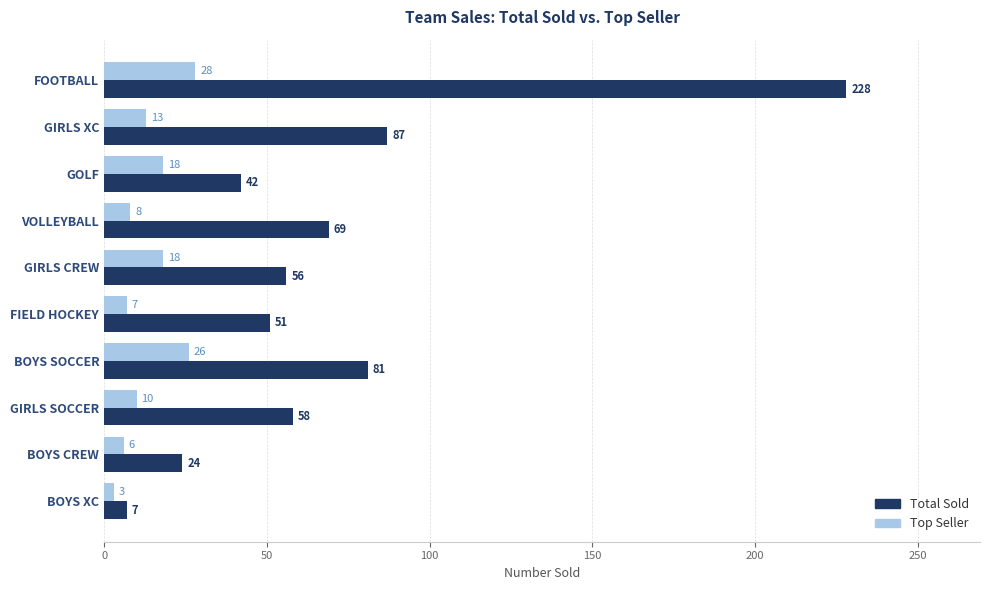

What is the approximate value of Top Seller at GIRLS SOCCER, to the nearest 5?

10